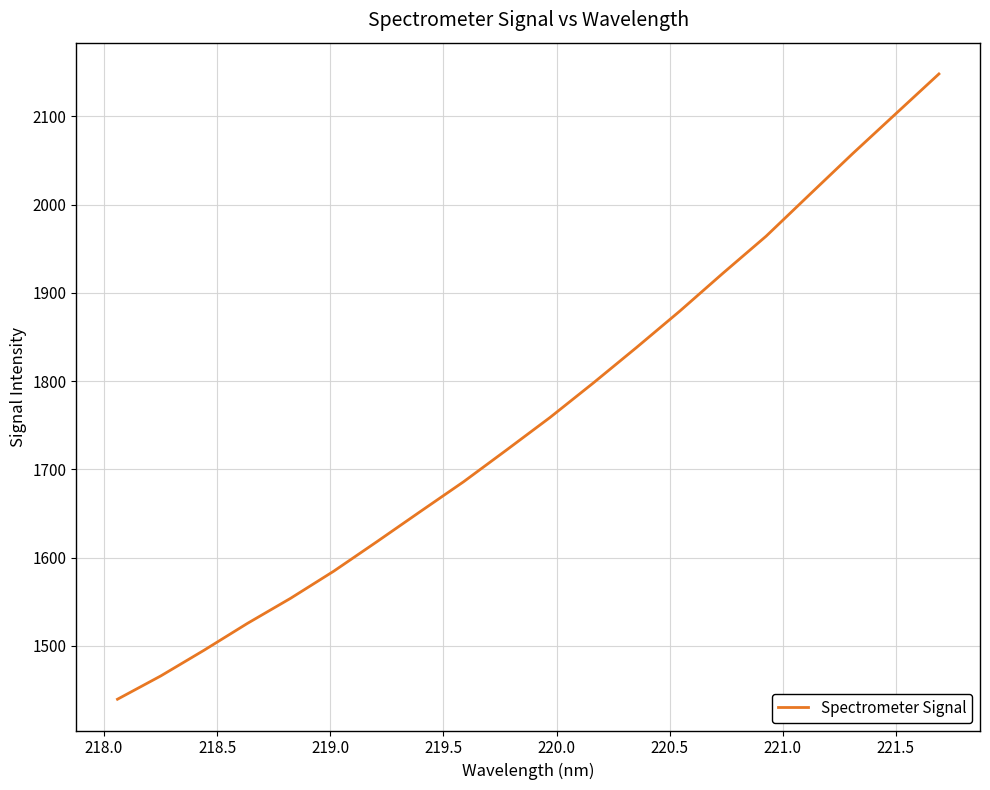

What is the difference between the maximum and minimum values?

708.6